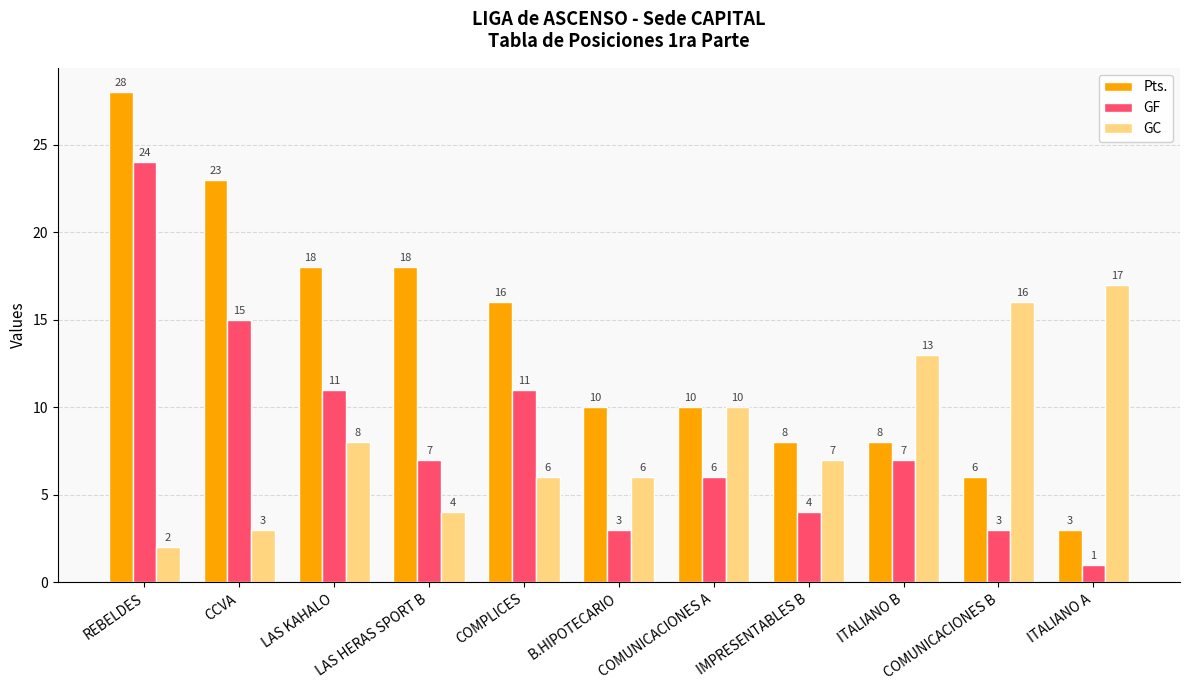

Between COMPLICES and ITALIANO B, which series saw the biggest shift?

Pts.